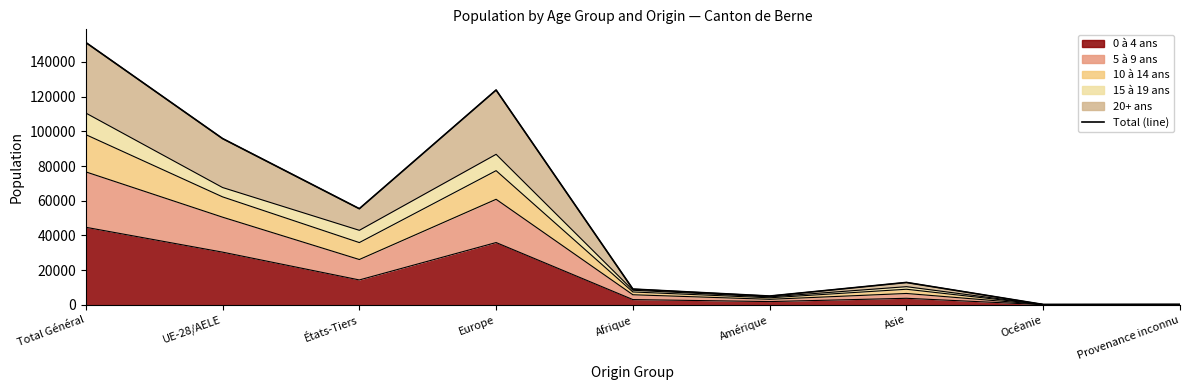

Is it true that the value at Total Général is 222530?

False